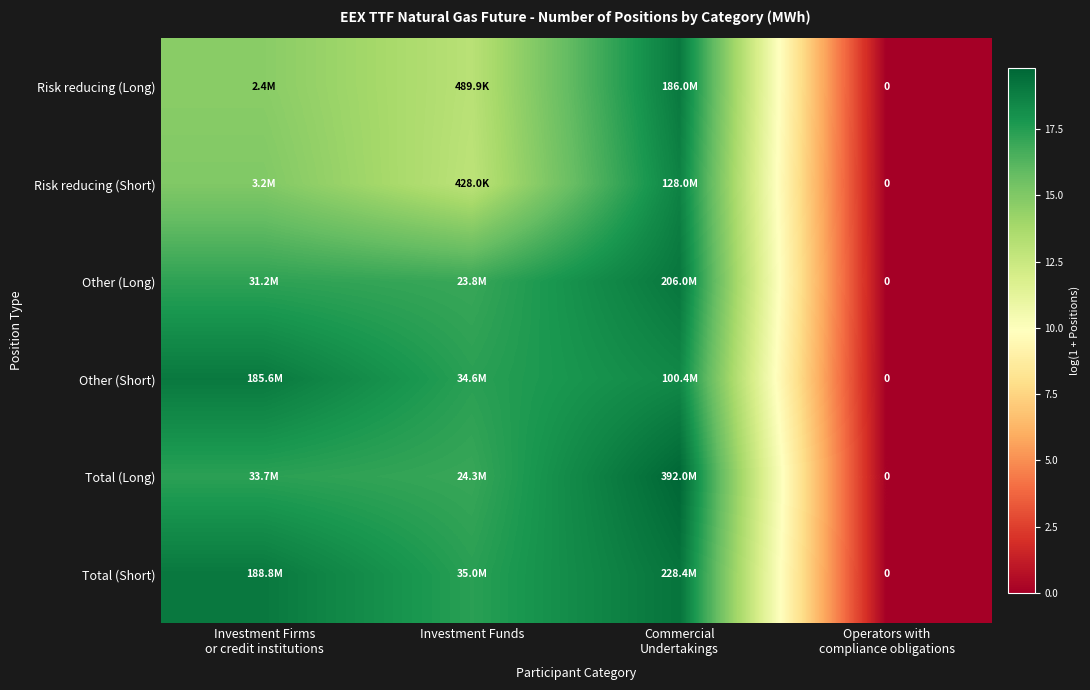

What is the difference between the Risk reducing (Short) values at Investment Funds and Operators with compliance obligations?

13.0